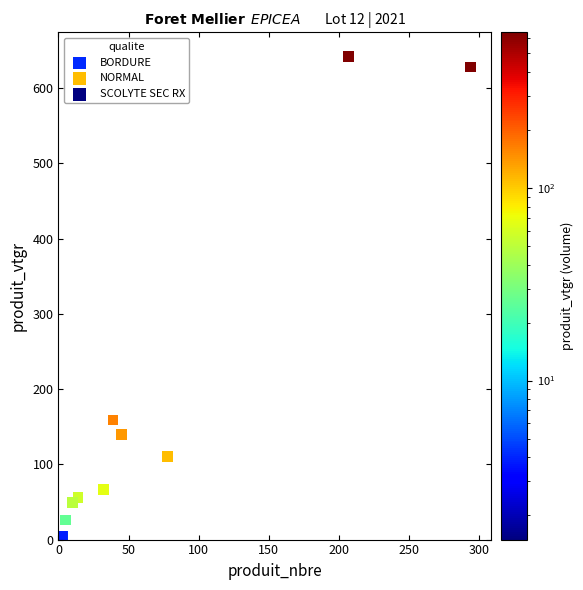

What are all the series names shown in the legend?

BORDURE, NORMAL, SCOLYTE SEC RX